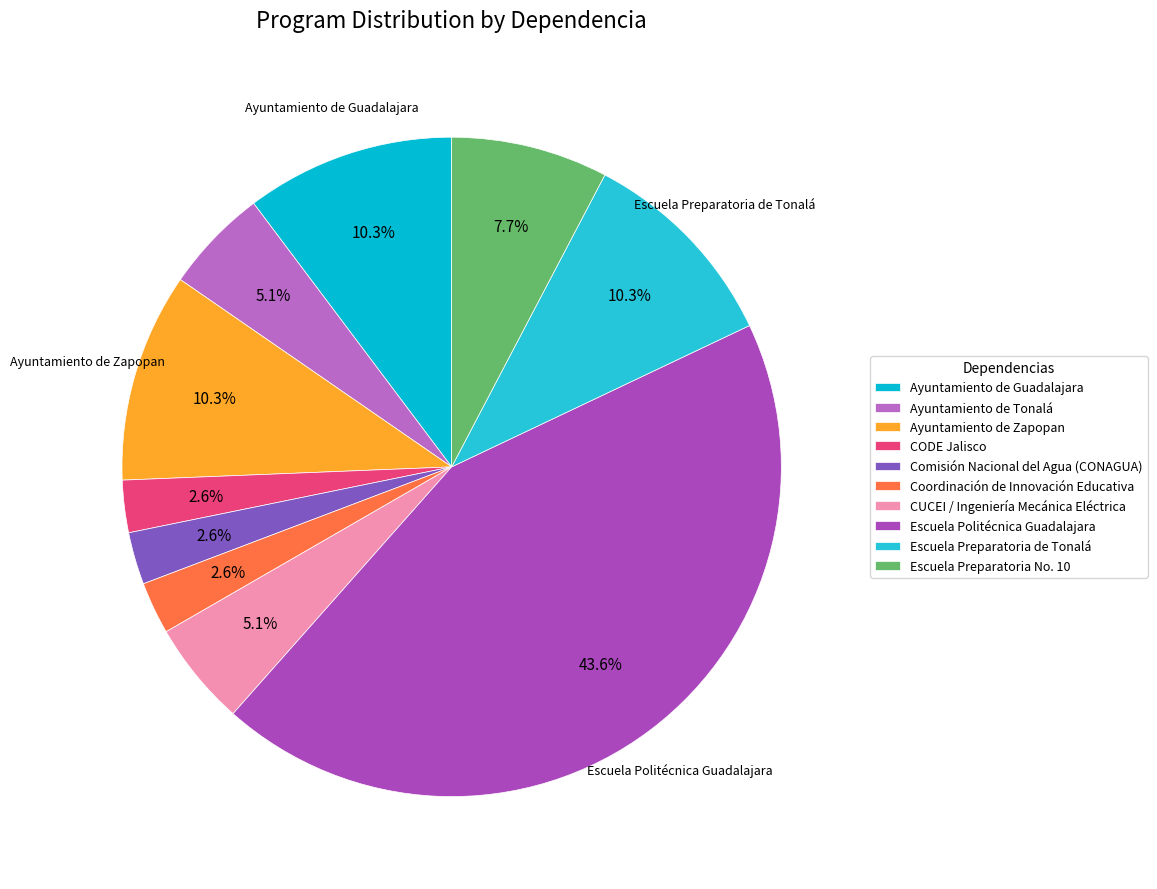

To the nearest percent, what percentage of the pie is Escuela Politécnica Guadalajara?

44%